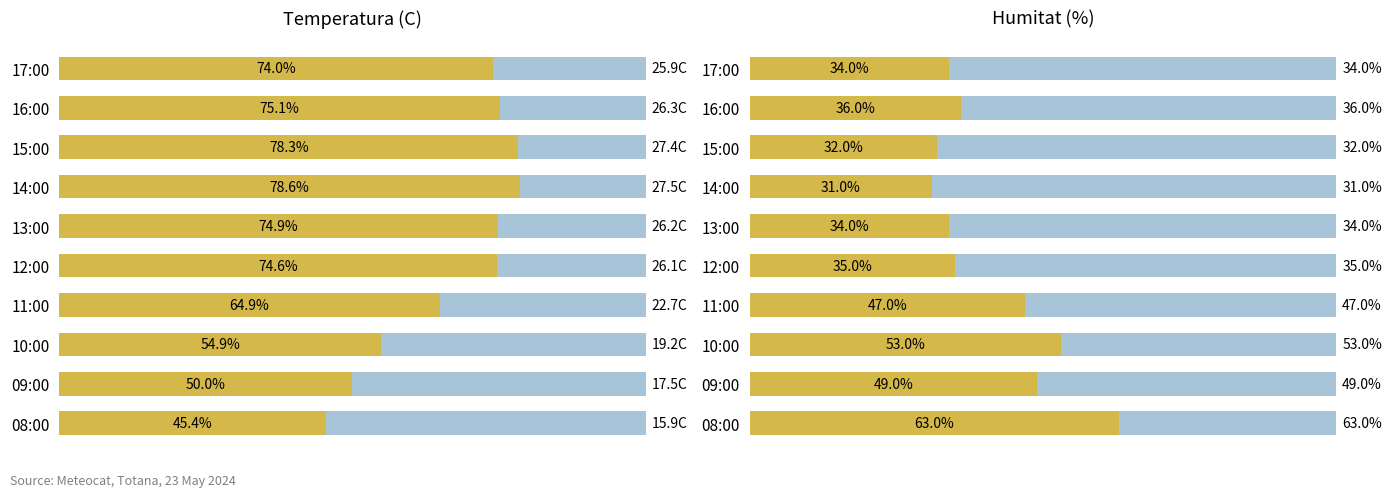

What is the value of the Temperatura (C) bar at the 1st from the left?

0.7